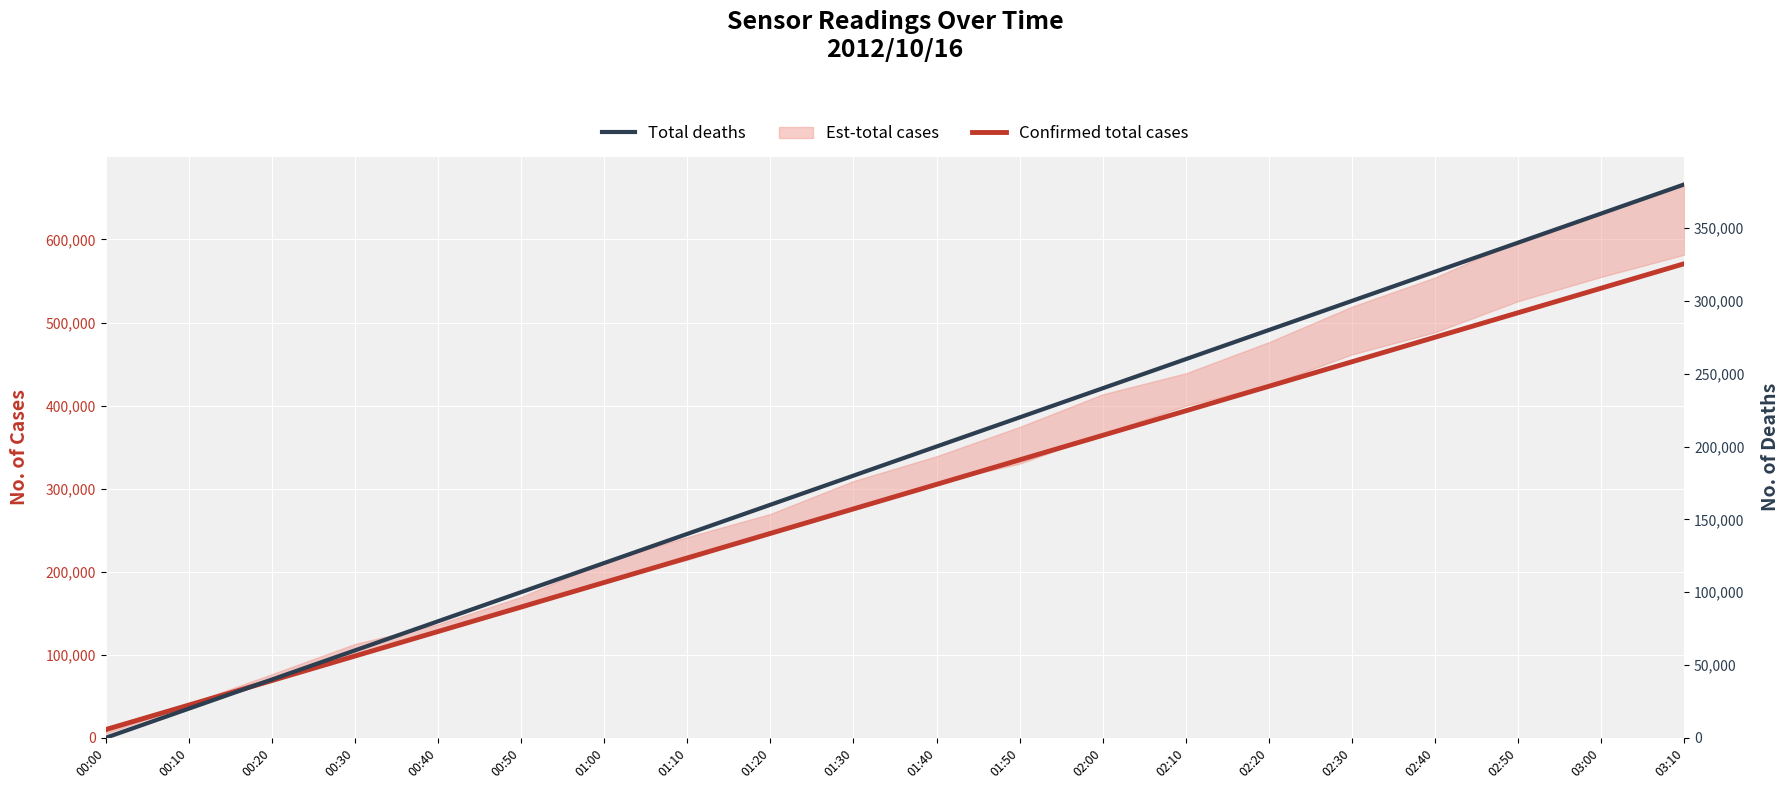

True or false: Total deaths and Confirmed total cases intersect in this chart.

False